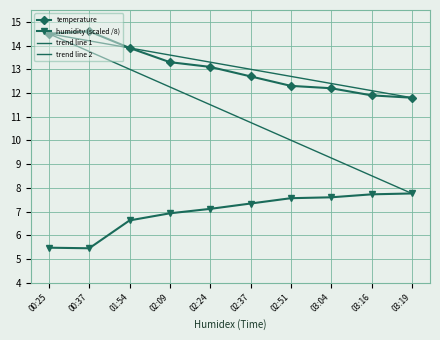

List the labels in order of humidity value, smallest first.

00:37, 00:25, 01:54, 02:09, 02:24, 02:37, 02:51, 03:04, 03:16, 03:19